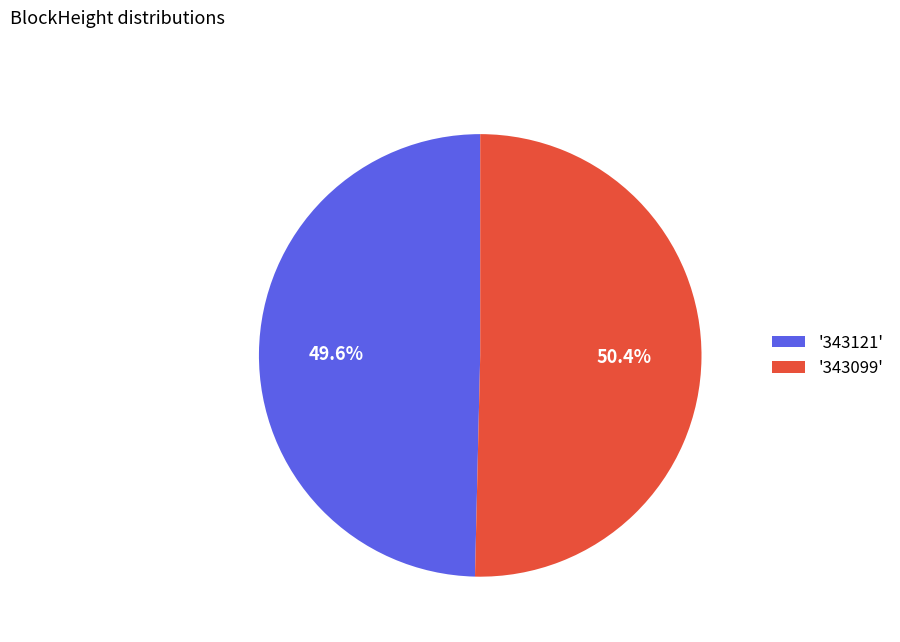

Is there any slice that represents more than half of the pie?

Yes